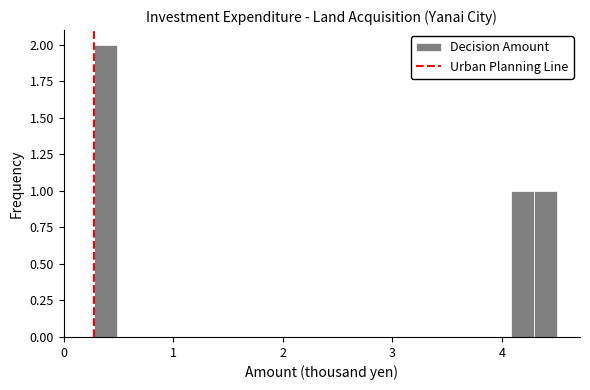

Around what value on the x-axis is the tallest bar? Give the approximate position of its centre, as read against the axis.

0.4